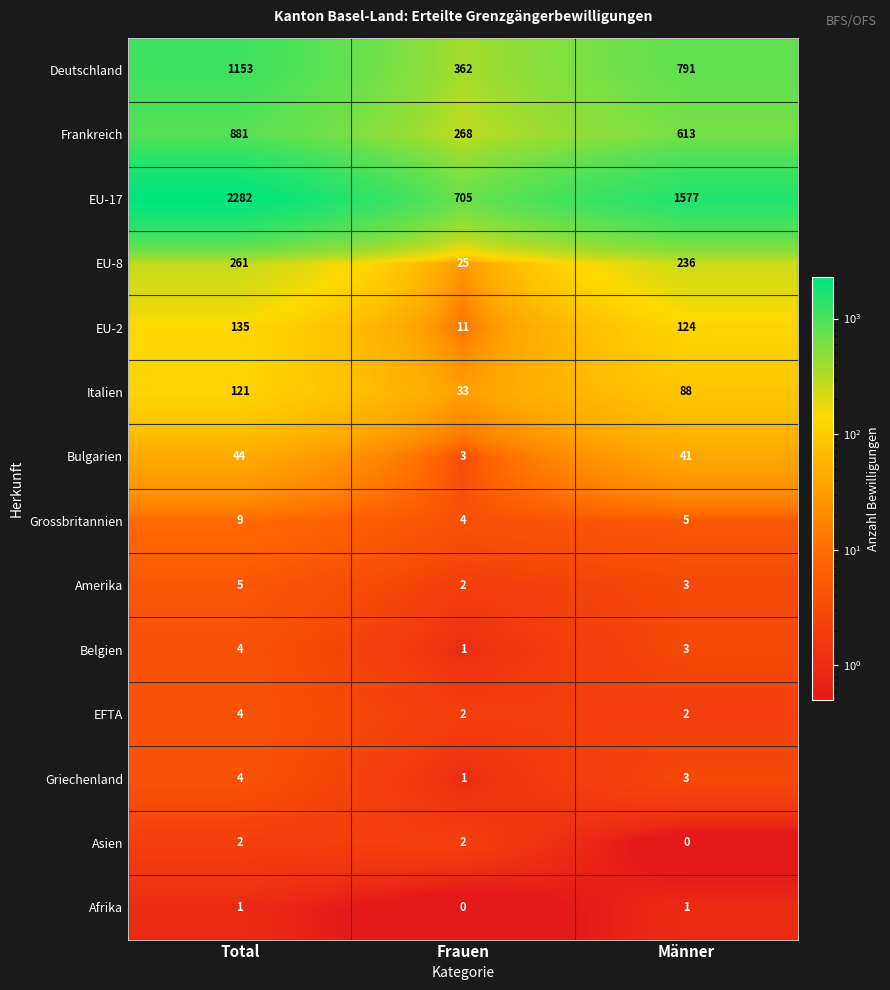

What is the difference between the highest and lowest values at Frauen?

705